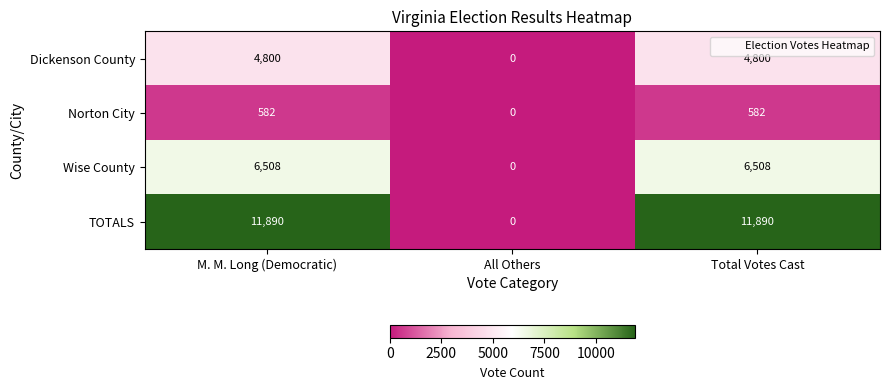

Read the TOTALS value at M. M. Long (Democratic), to the nearest 50.

11900